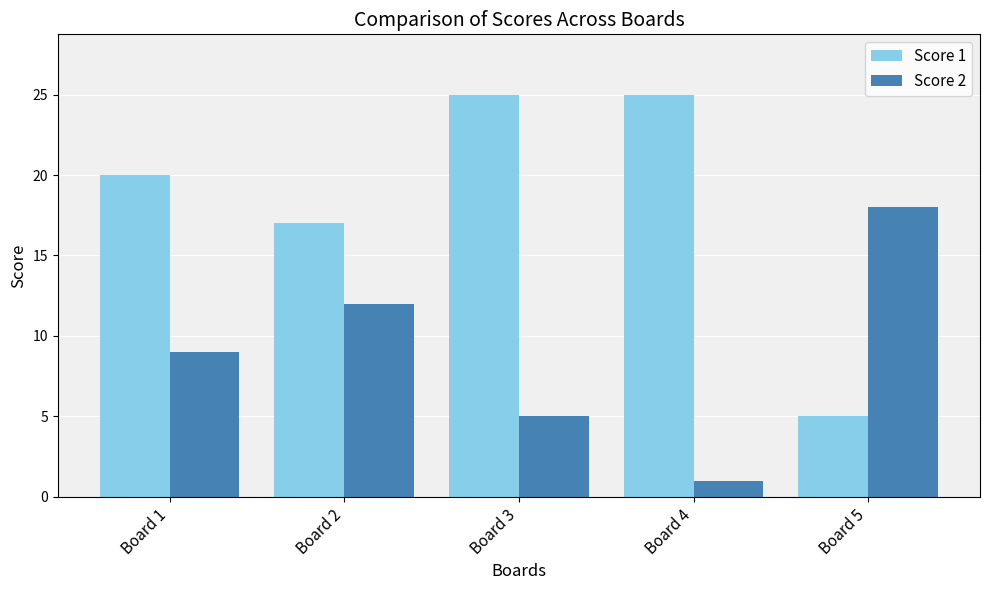

What is the greatest value displayed?

25